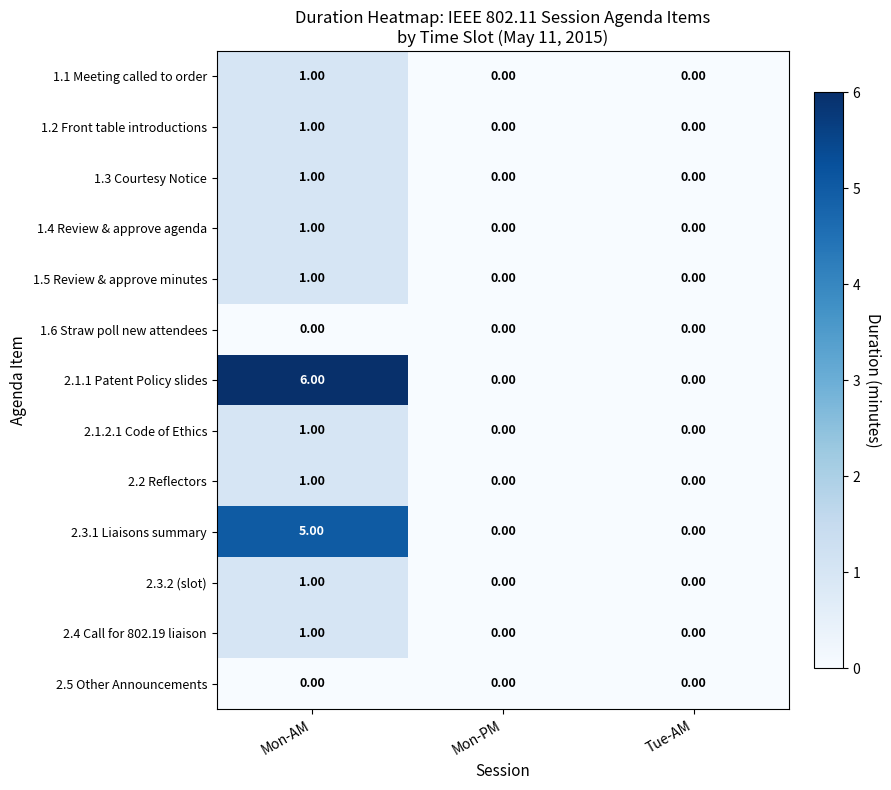

Which series has the widest spread of values?

2.1.1 Patent Policy slides